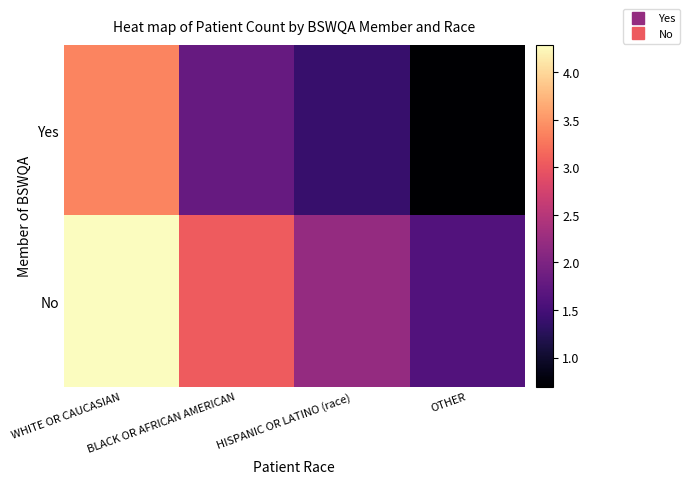

Rank the series by their maximum value, from highest to lowest.

No, Yes